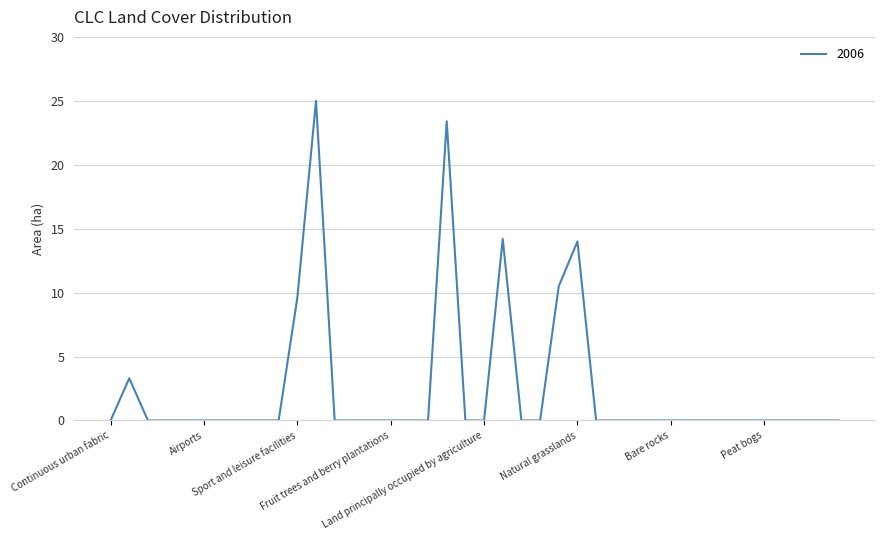

Does the chart display data point markers on the line(s)?

No